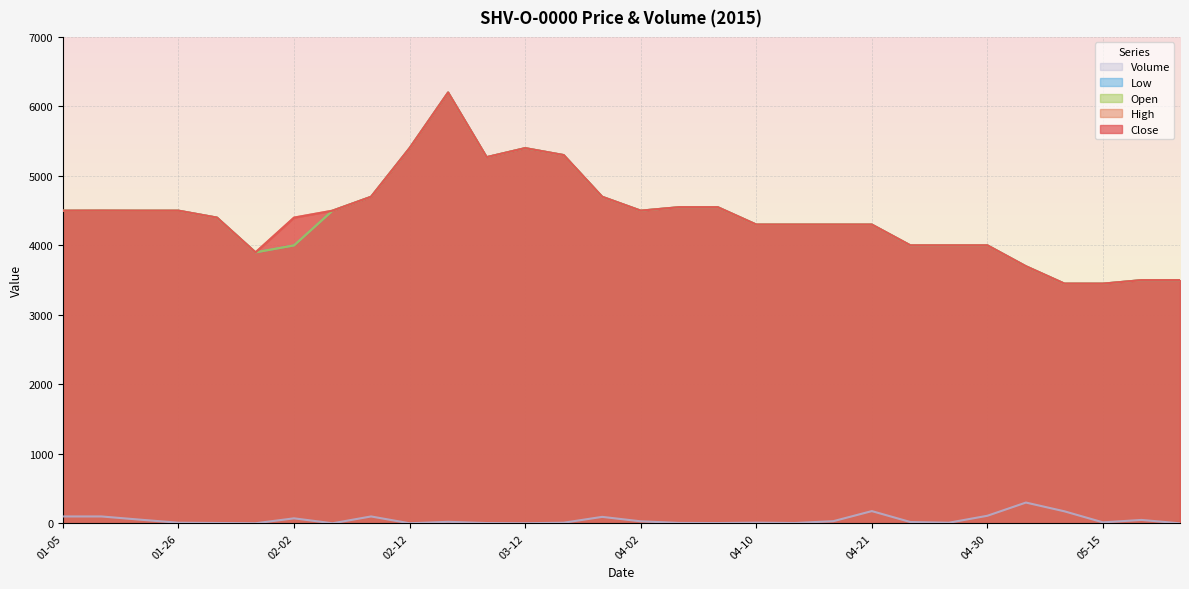

The value of Close at 2015-04-03 is 4550. True or false?

True